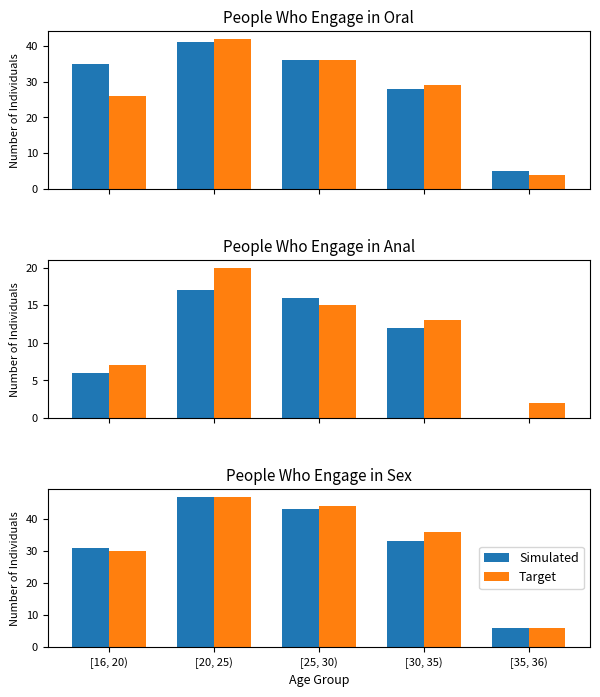

What is the approximate value of Target at [35, 36), to the nearest 5?

5